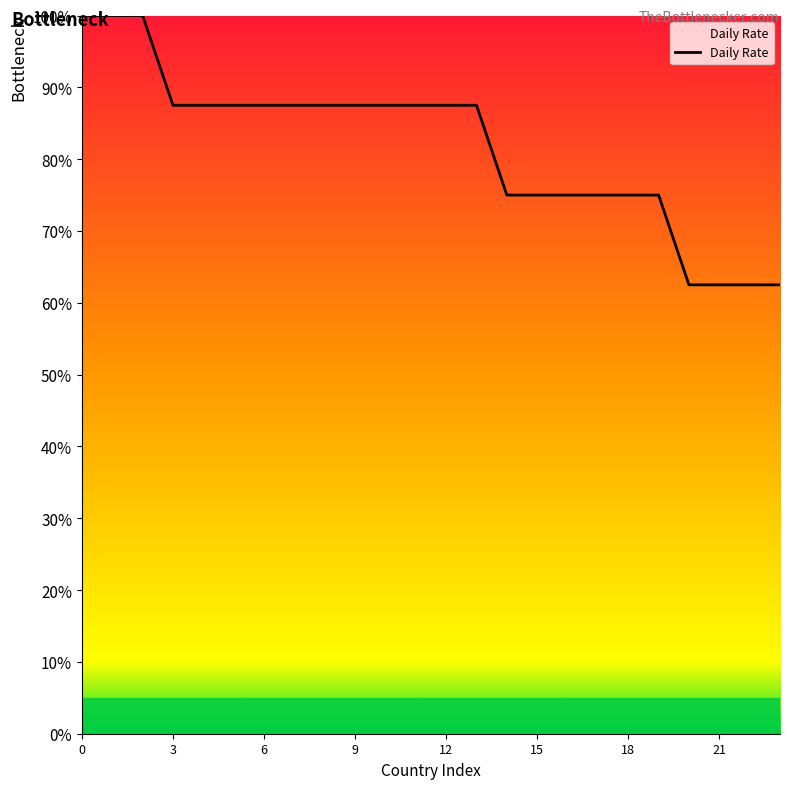

What is the greatest value displayed?

100.0